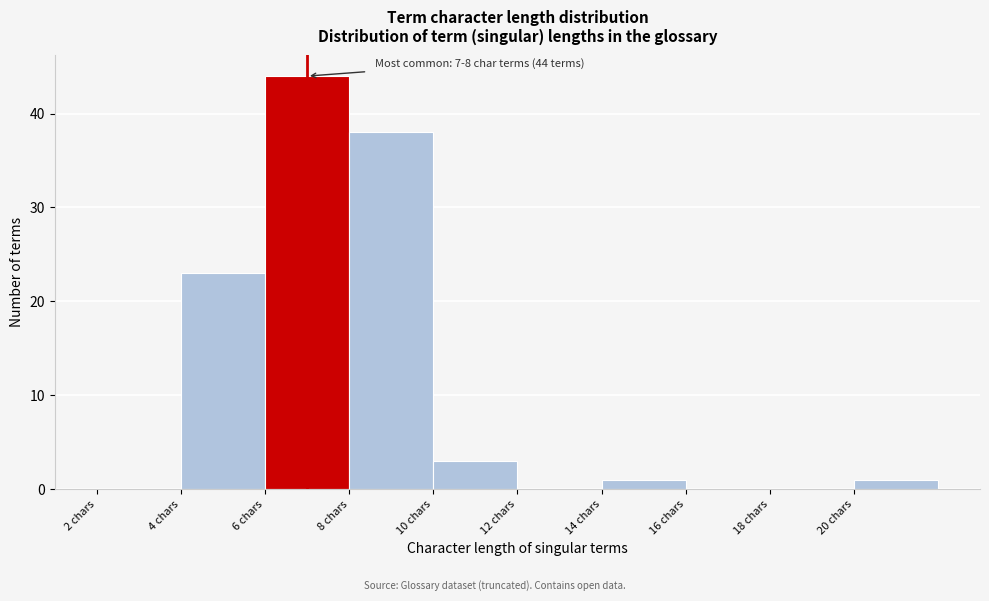

Which range on the x-axis has the tallest bar?

6 to 8